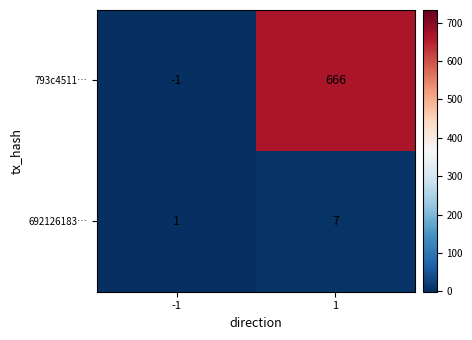

Which series has the widest spread of values?

793c4511…